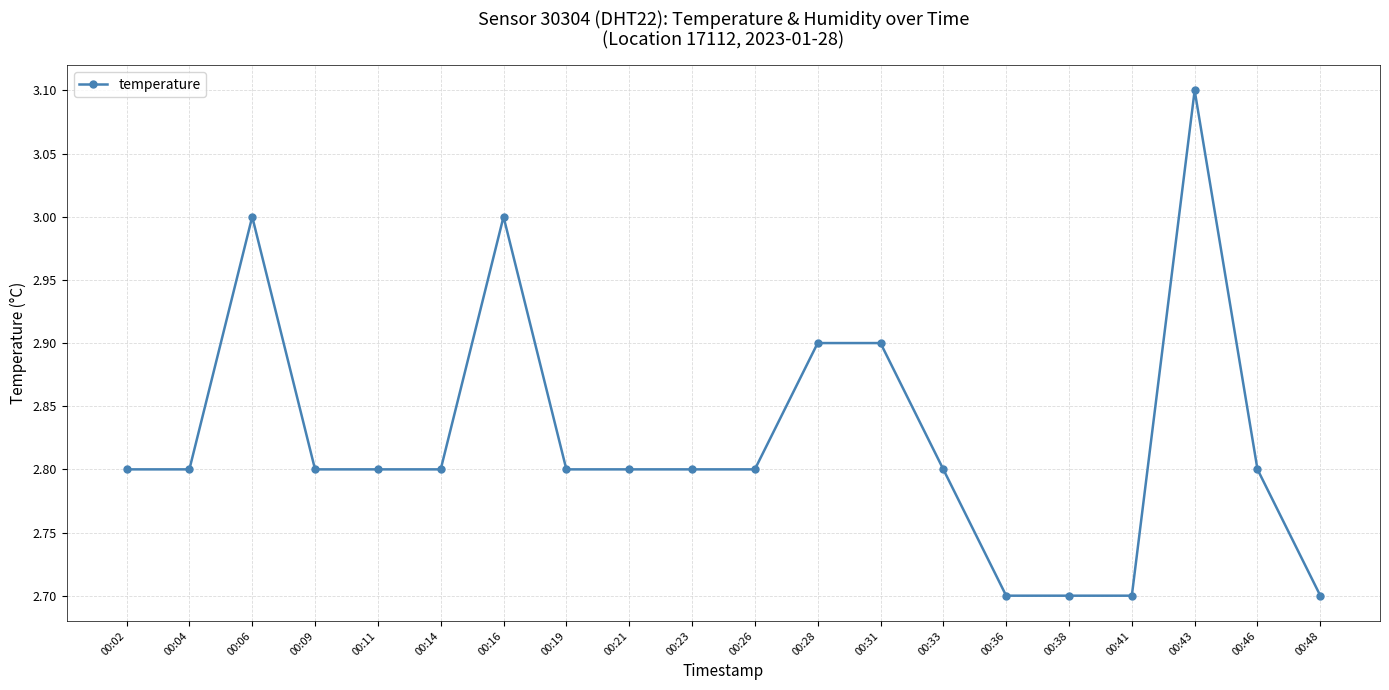

What is the greatest value displayed?

3.1